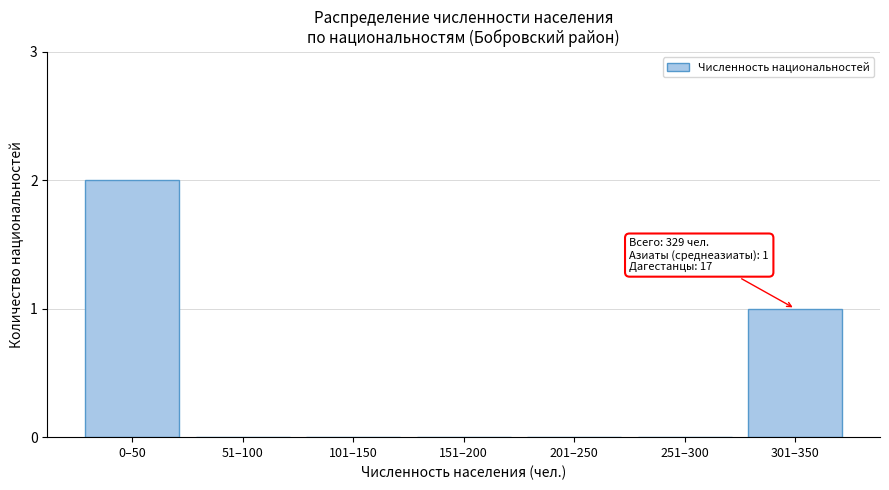

Reading right to left, list all the values displayed in this chart.

301–350=1	251–300=0	201–250=0	151–200=0	101–150=0	51–100=0	0–50=2